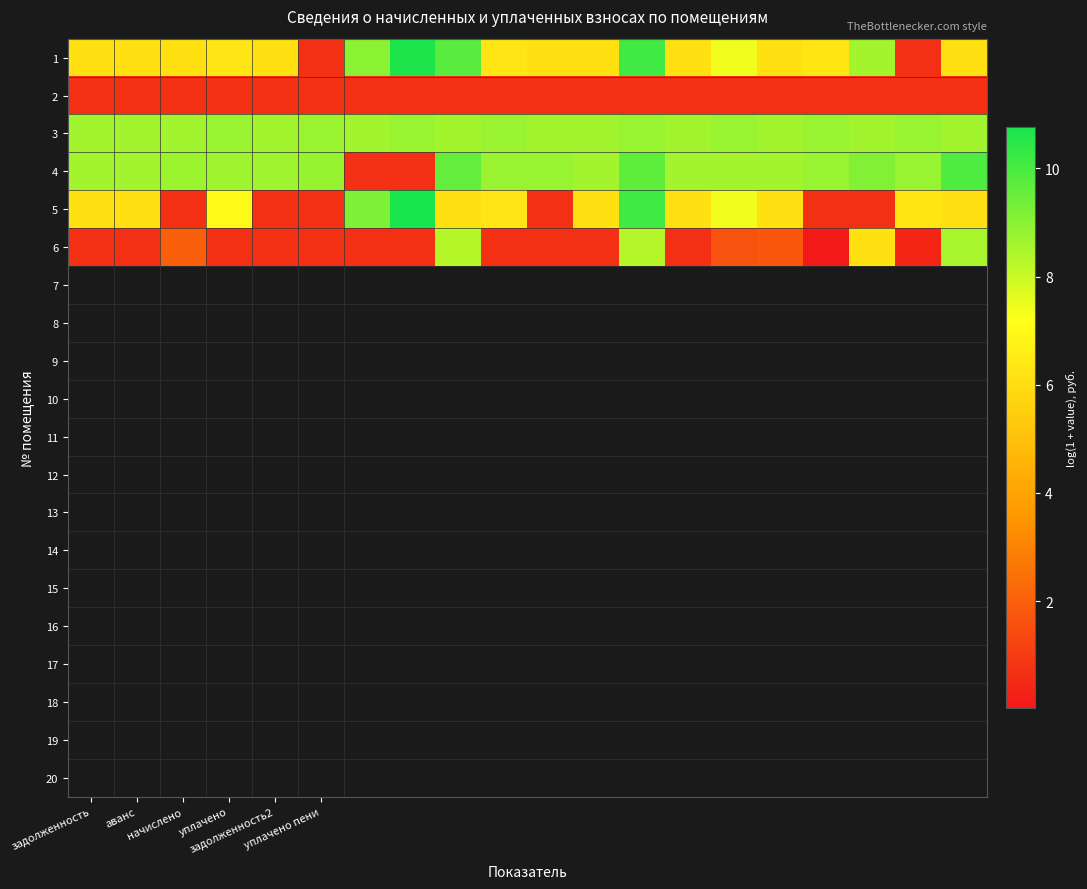

What is the maximum value shown in the chart?

10.8